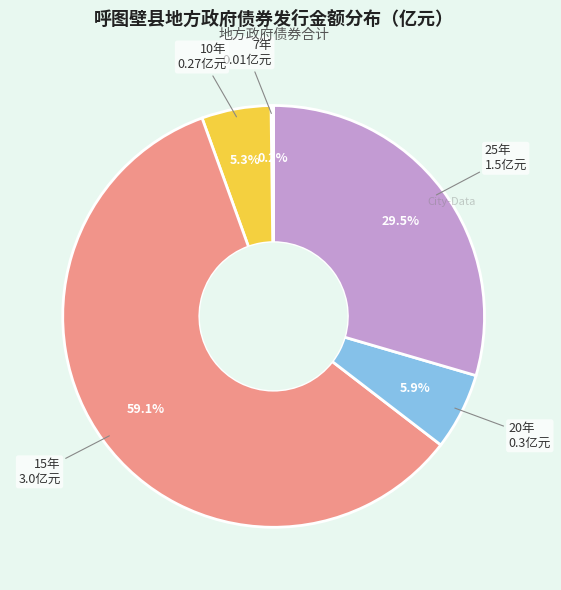

Is there a majority slice in this chart?

Yes